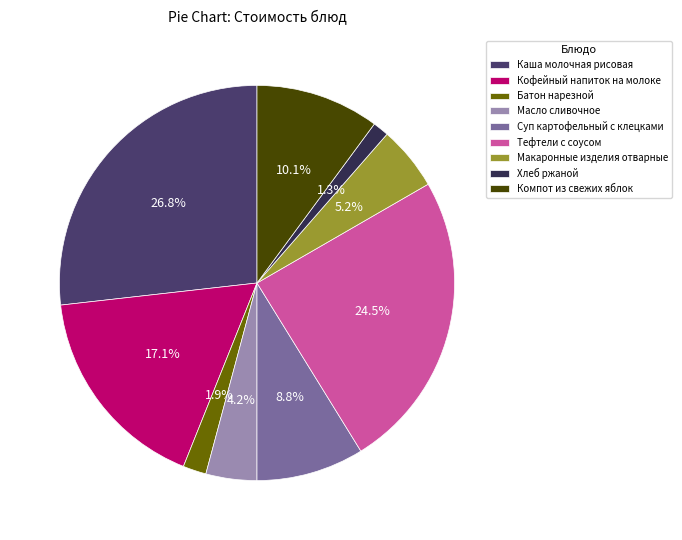

To the nearest percent, what portion does Компот из свежих яблок represent?

10%